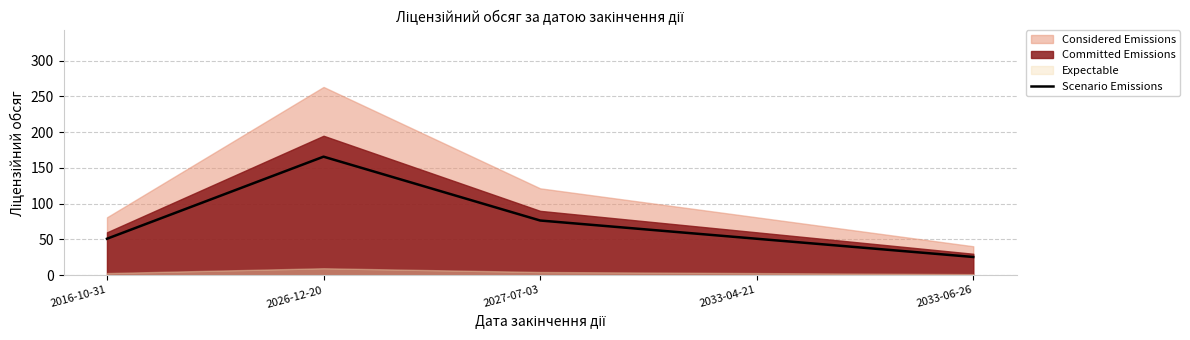

At which category does the data reach its first local peak?

2026-12-20